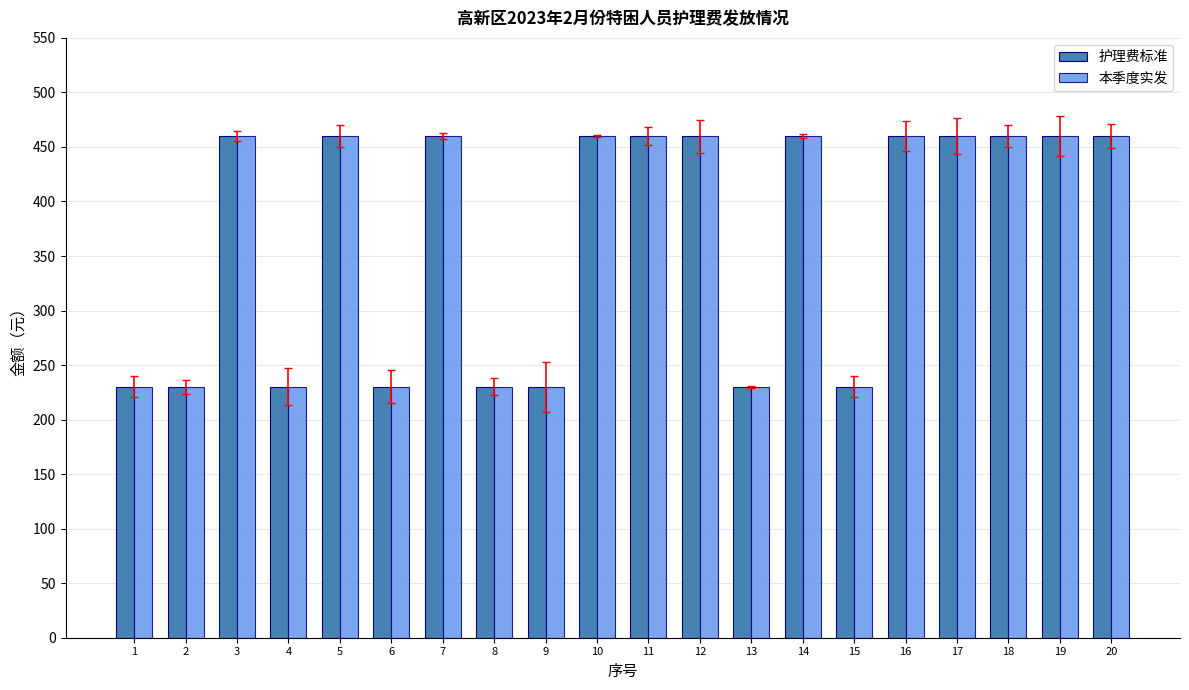

The 本季度实发 series shows 230 at 13. True or false?

True